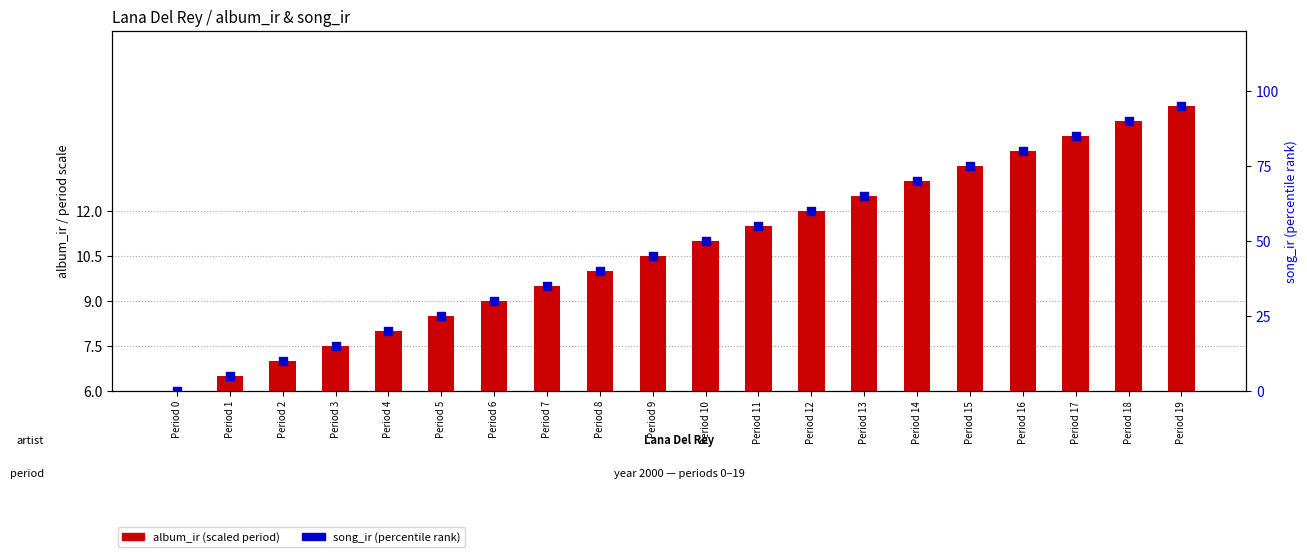

Which series has the largest Y range (max minus min)?

song_ir (percentile)